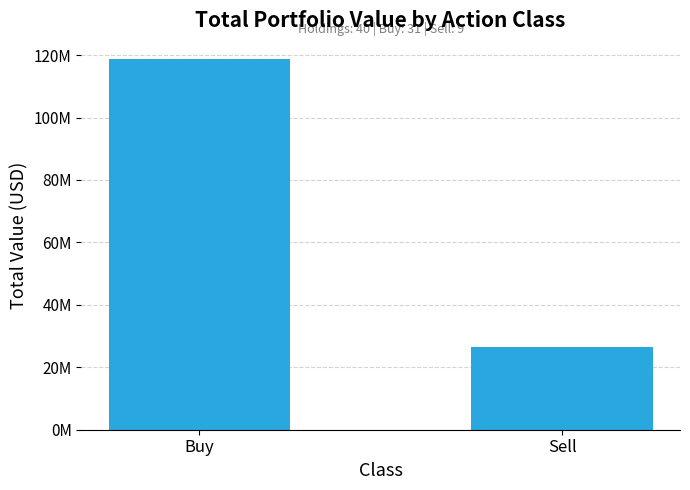

List the labels in order of value, largest first.

Buy, Sell